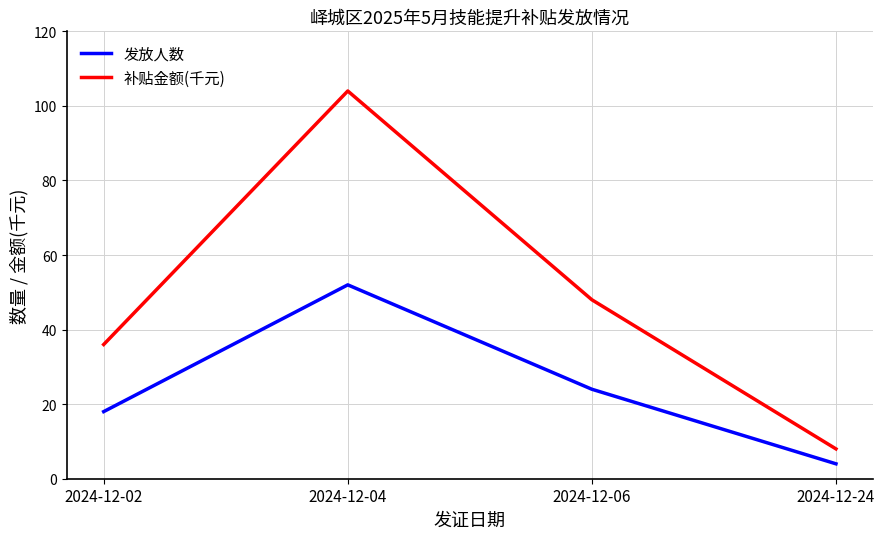

What is the difference between the highest and lowest values at 2024-12-06?

24